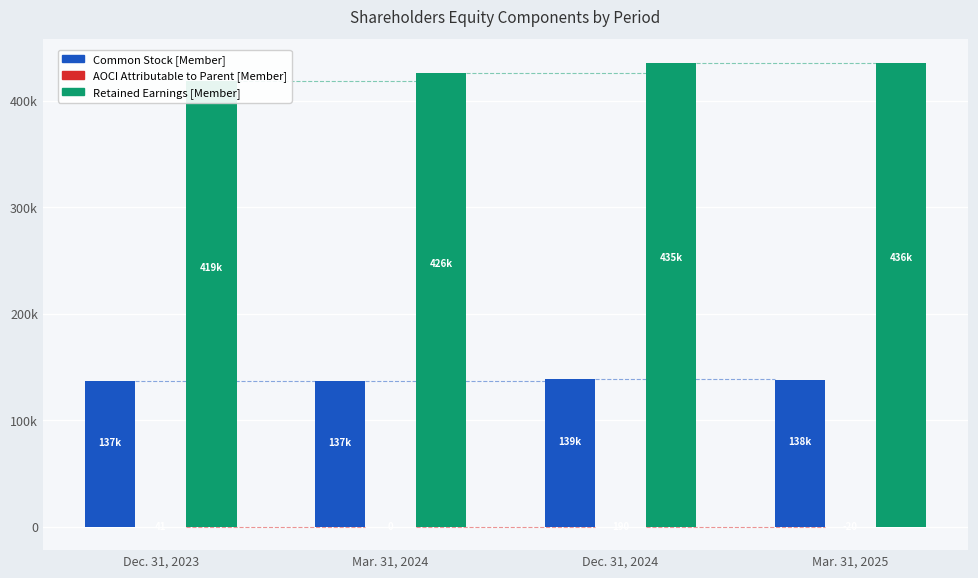

Reading right to left, extract all data points from this chart.

Common Stock [Member]: 138286	138538	137063	136541
AOCI Attributable to Parent [Member]: -20	190	0	41
Retained Earnings [Member]: 435919	435196	425922	418896